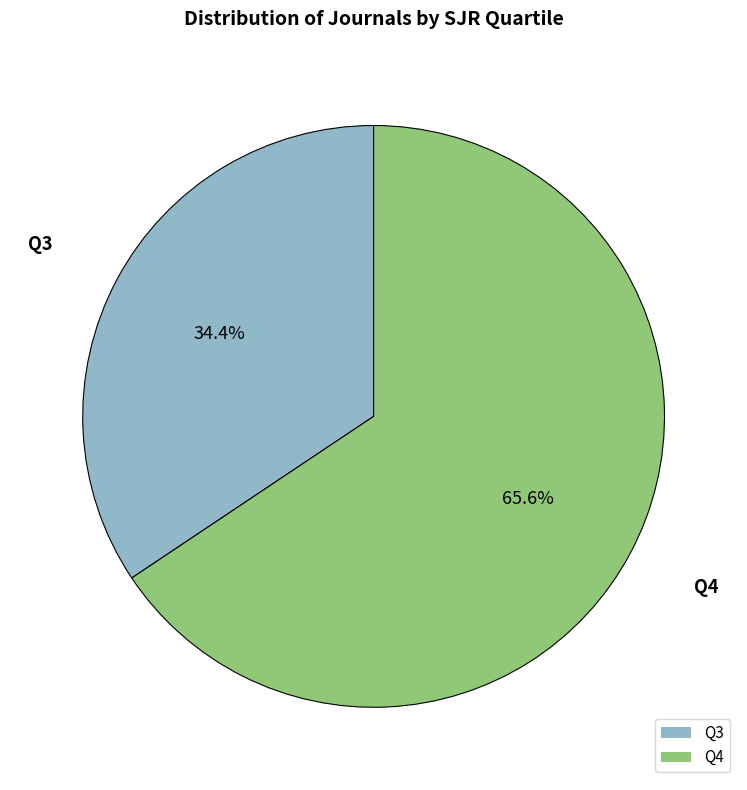

Approximately how many times larger is the value at Q4 compared to Q3?

1.9